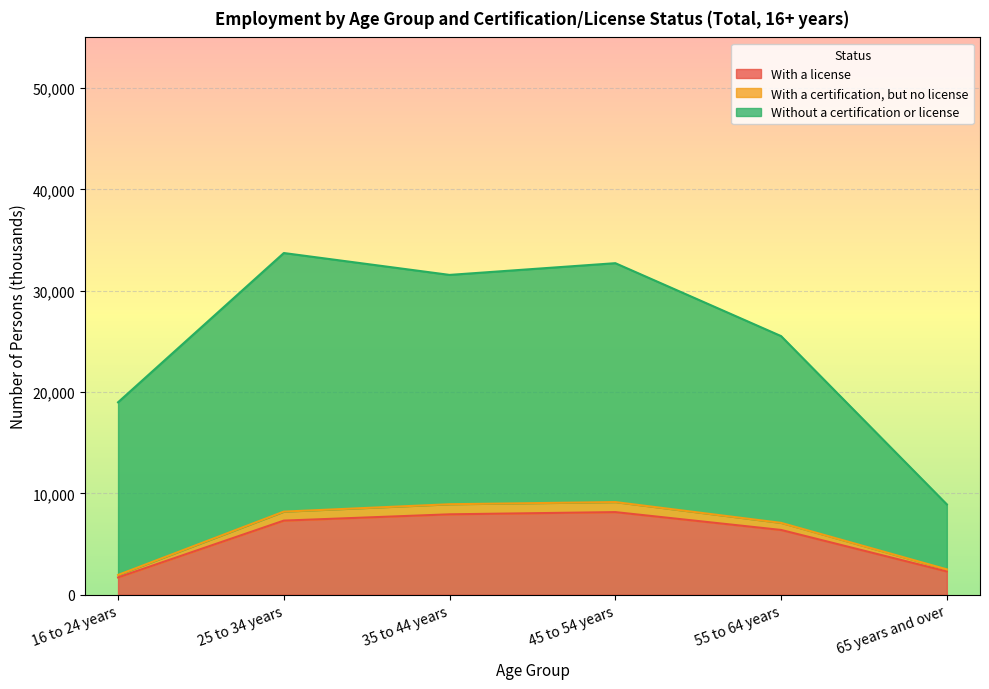

Between 55 to 64 years and 65 years and over, which is larger?

55 to 64 years